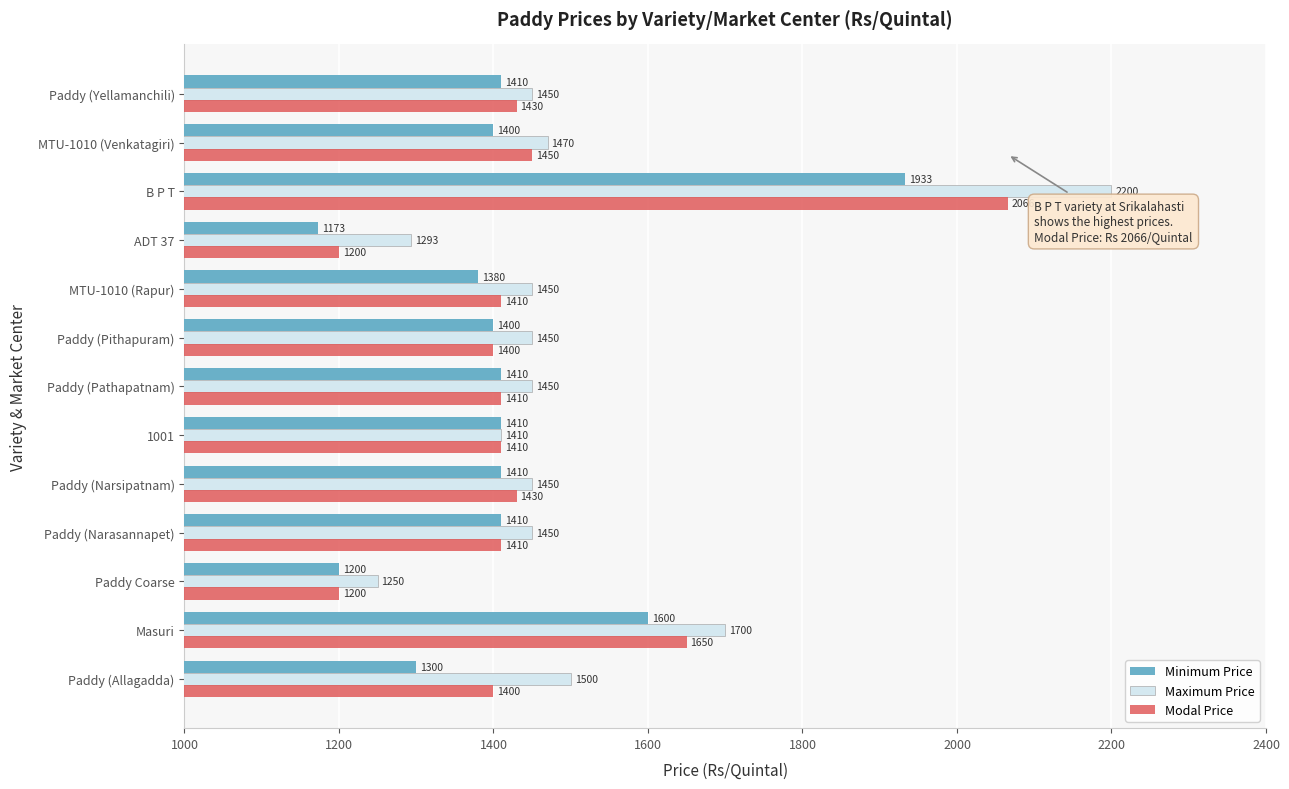

Is the value of Maximum Price at Paddy (Narsipatnam) greater than the value of Modal Price at Paddy Coarse?

Yes